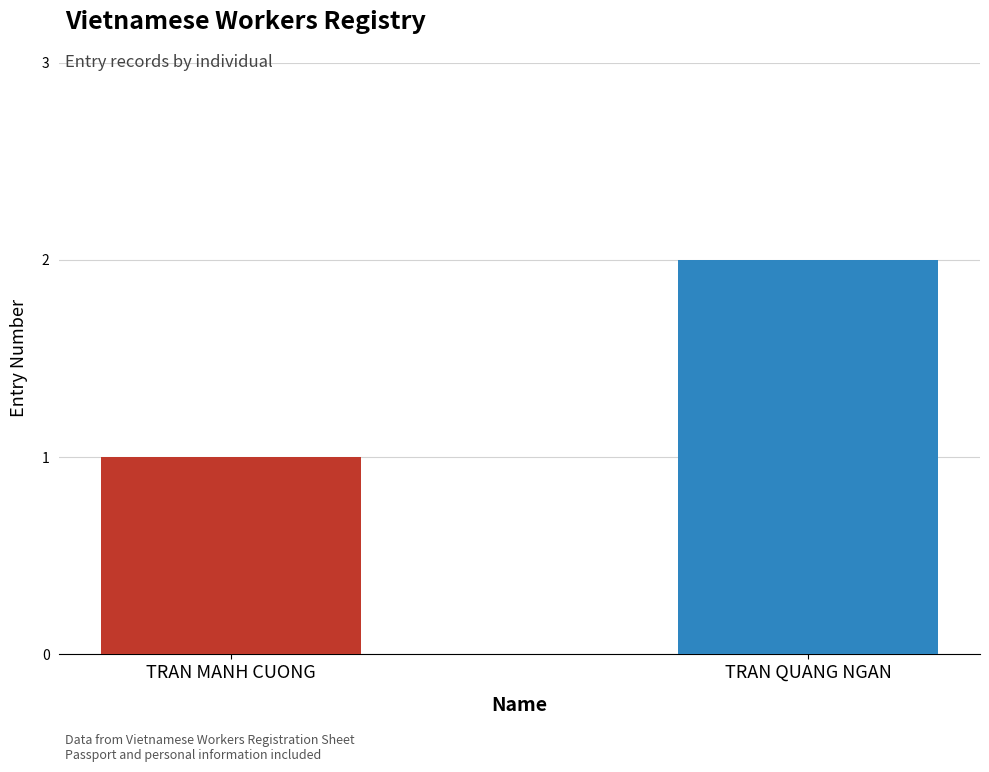

What is the label of the 1st bar from the left?

TRAN MANH CUONG